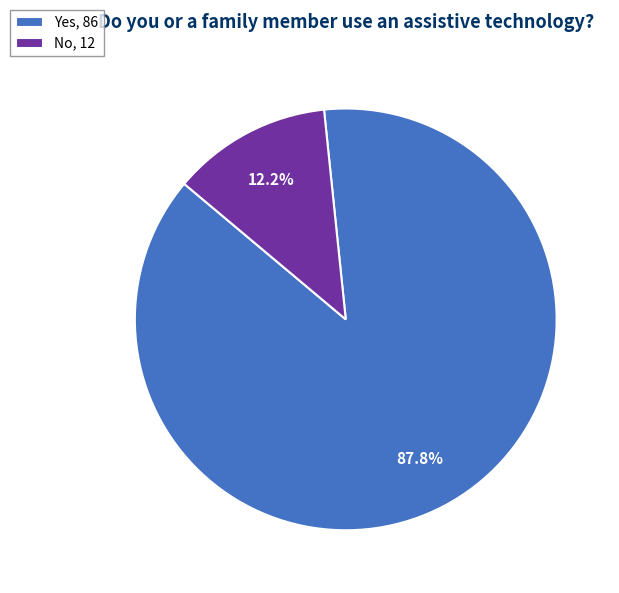

Rank the categories by value from highest to lowest.

Yes, No